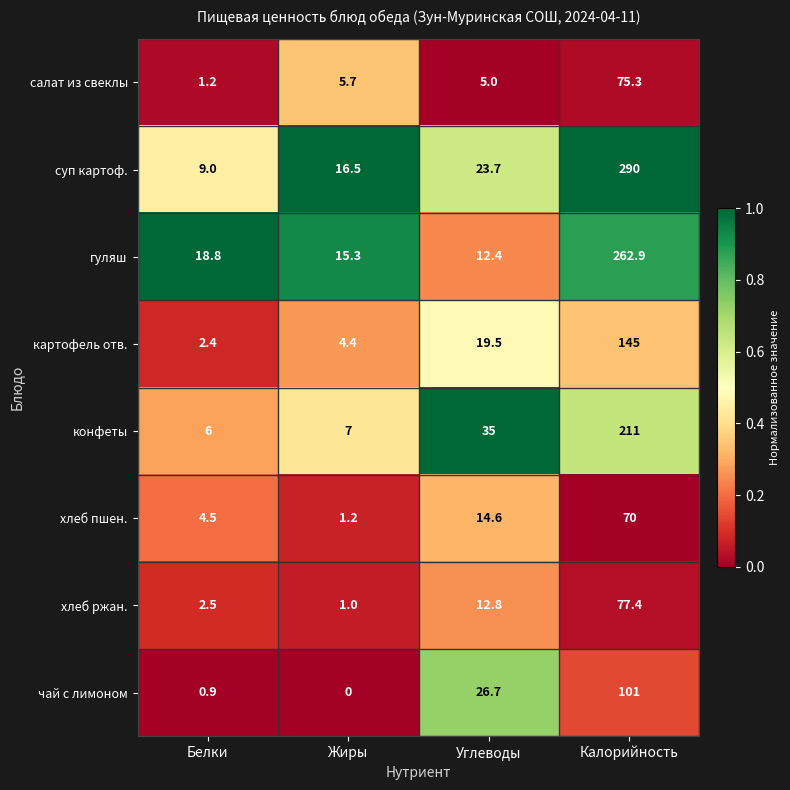

What is the highest value of the чай с лимоном series?

101.0